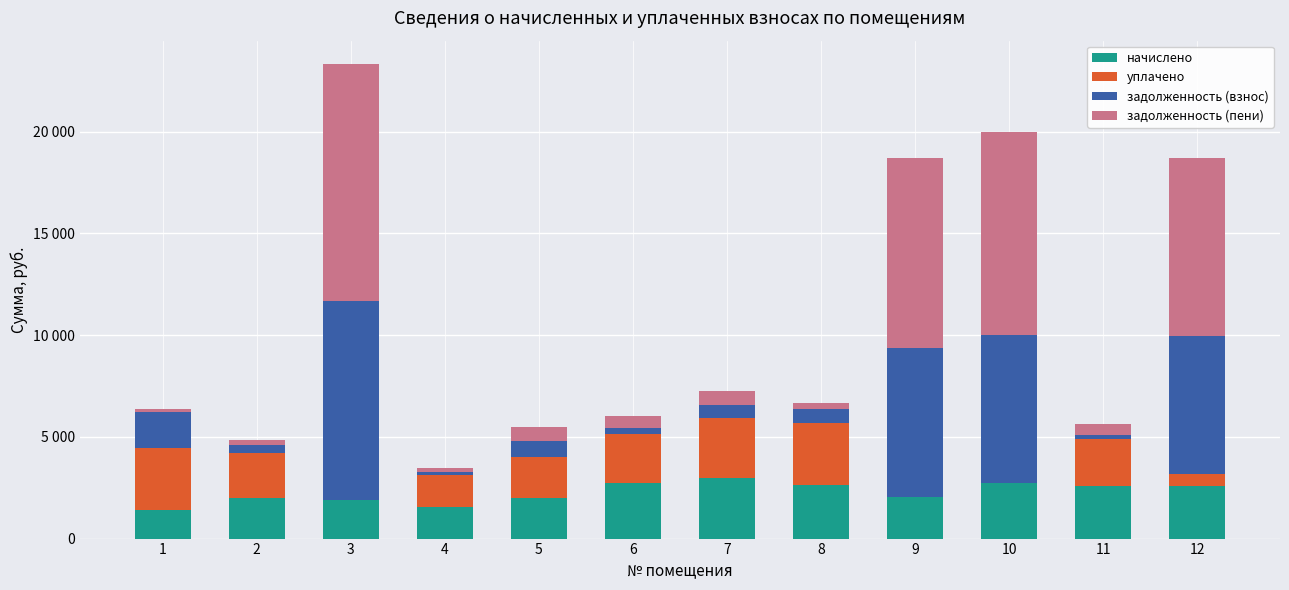

Are the bars horizontal?

No